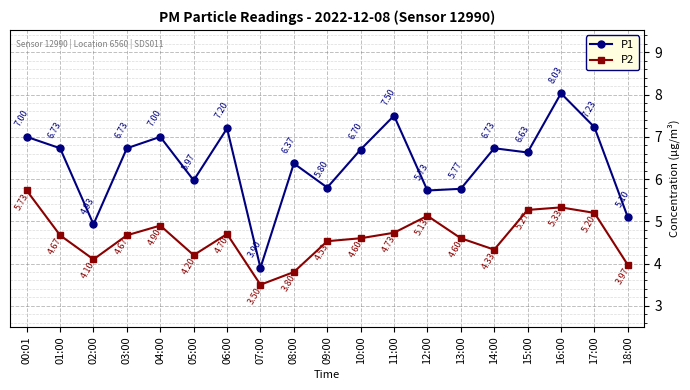

How many data points does each series have?

19